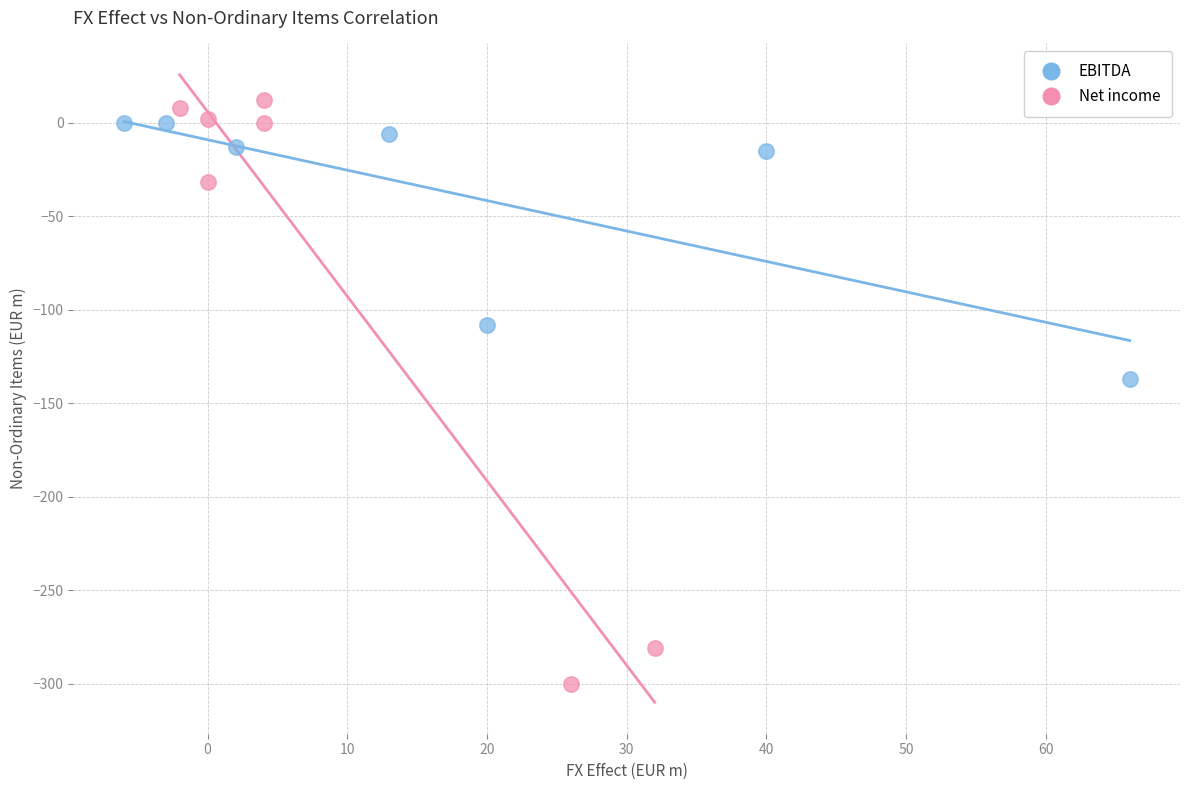

Which series has the widest spread of Y values?

Net income